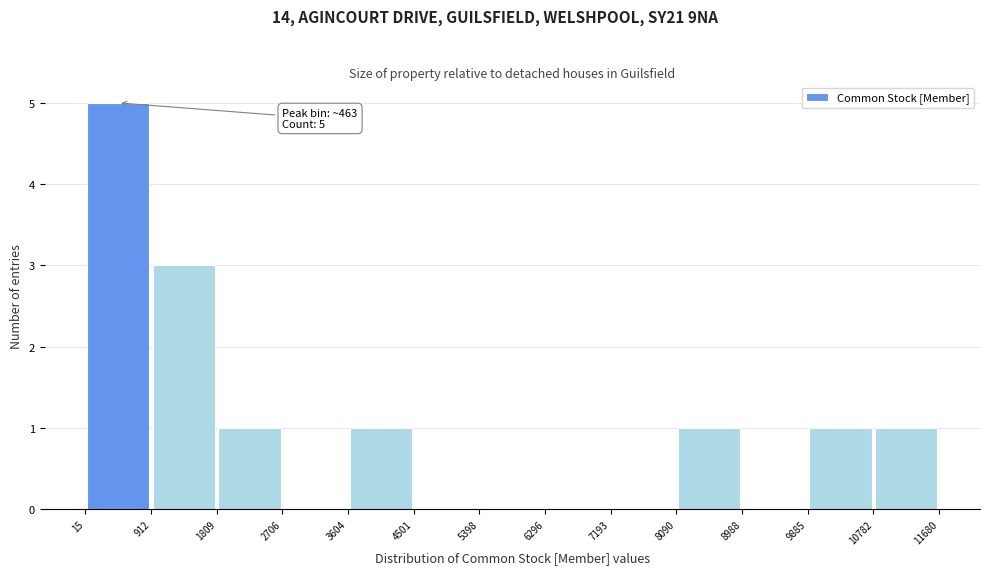

Which range on the x-axis has the tallest bar?

15 to 912